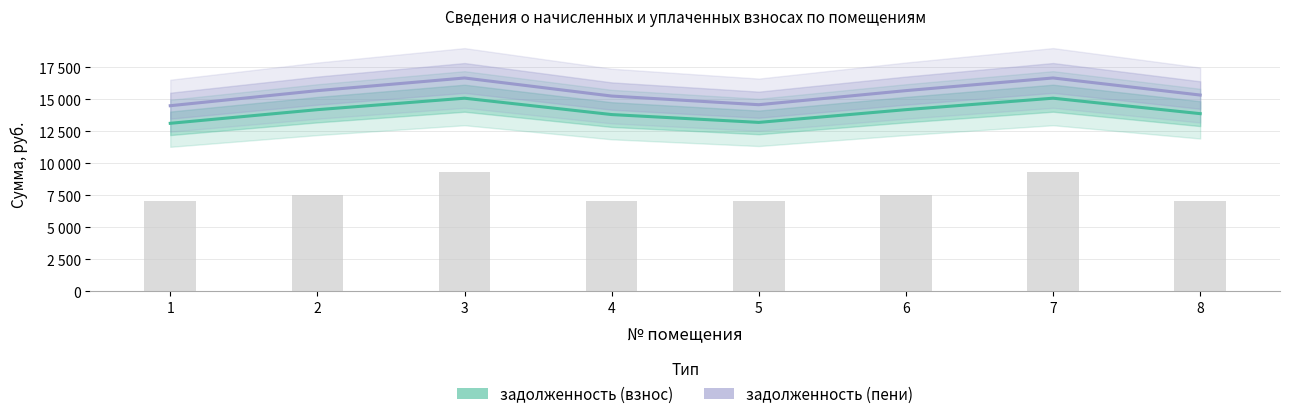

What is the minimum value shown in the chart?

13135.5